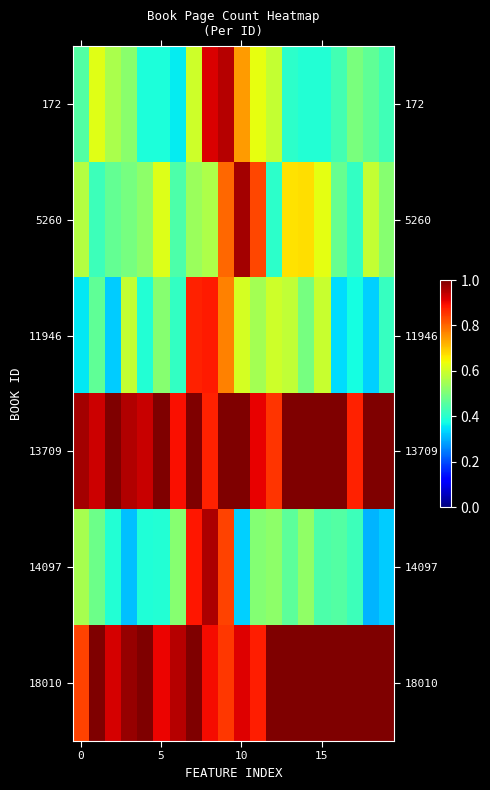

Rank the series by their maximum value, from highest to lowest.

13709, 18010, 5260, 14097, 172, 11946